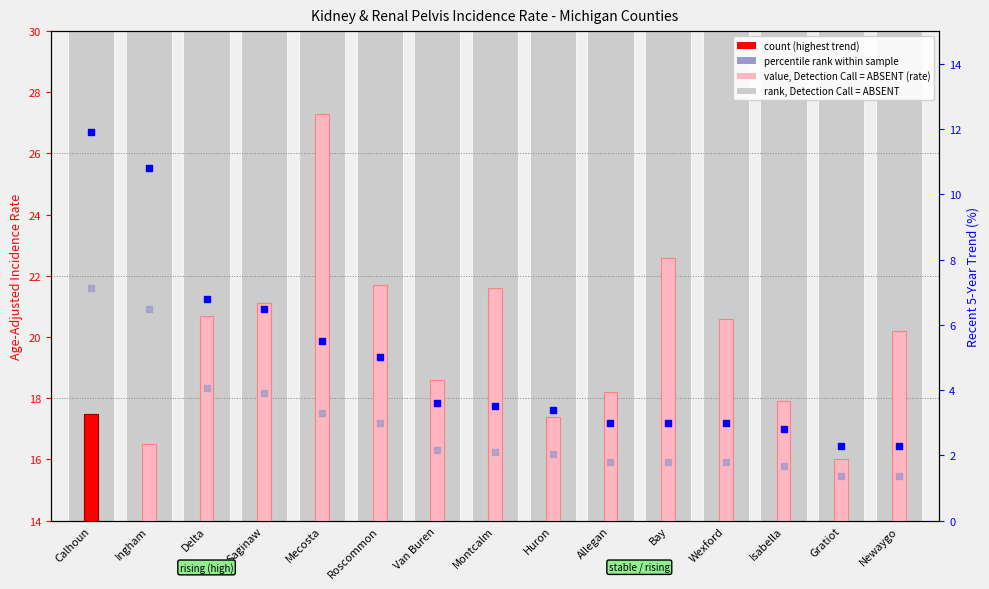

What is the total value across all series at Montcalm?

27.2